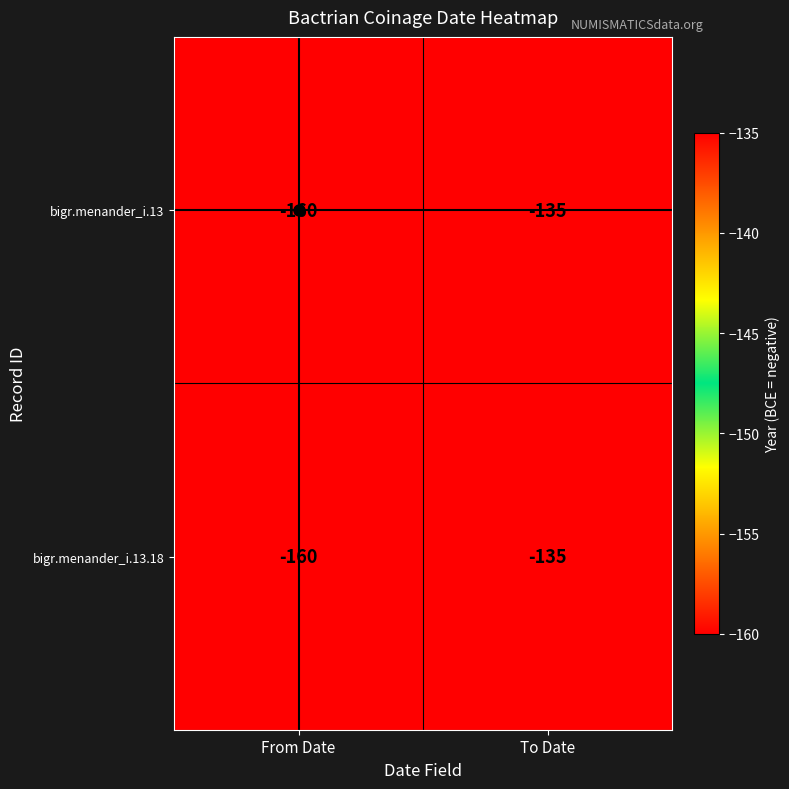

What is the difference between the bigr.menander_i.13.18 values at To Date and From Date?

25